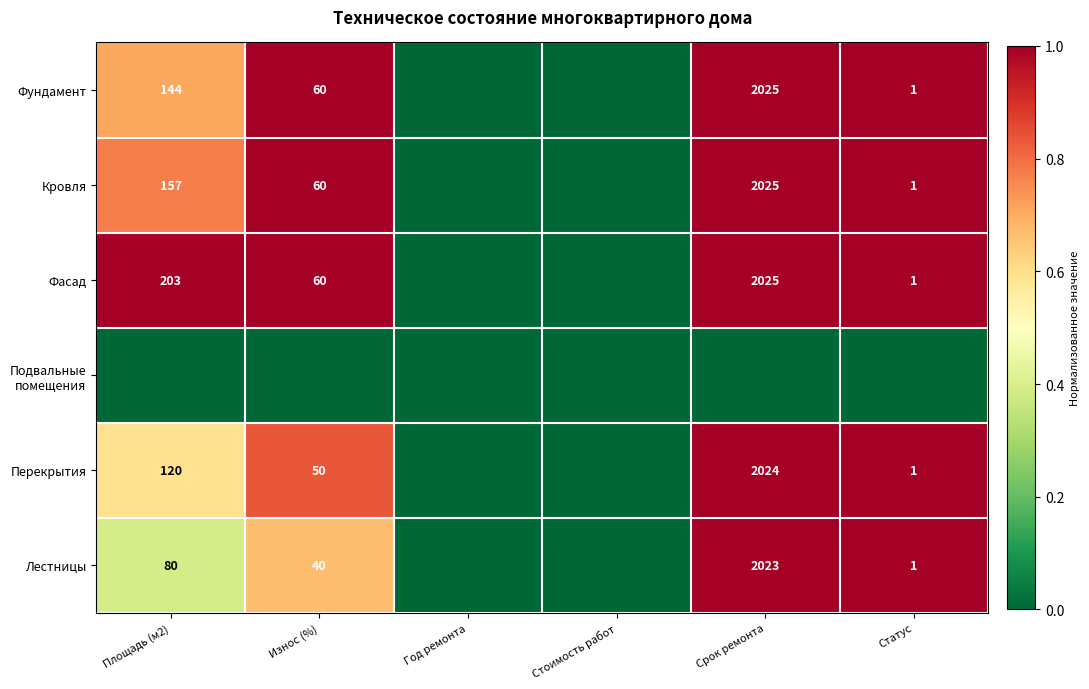

The value of Фасад at Статус is 0. True or false?

False